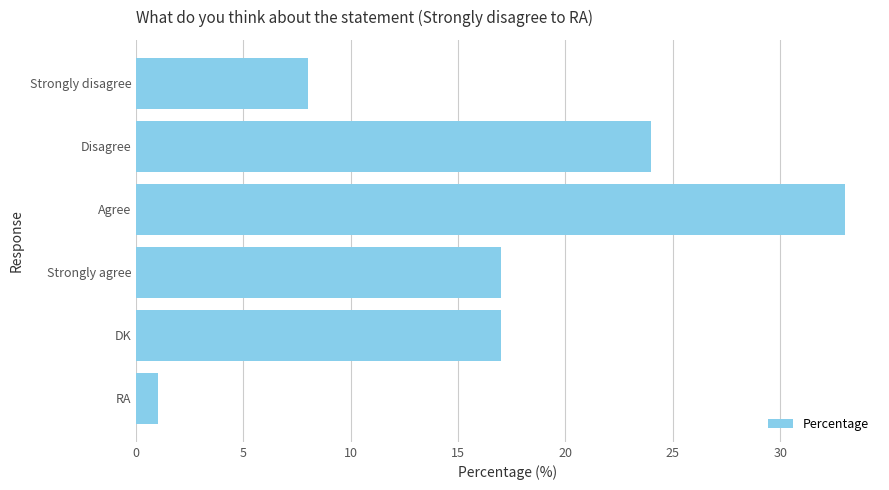

Which category has the lowest value across all series?

RA